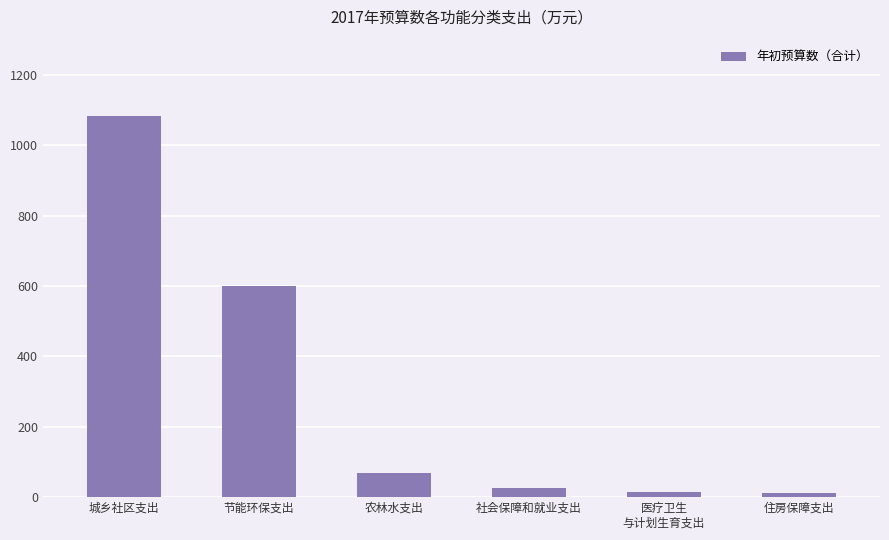

The chart shows a value of 10.7 at 住房保障支出. True or false?

True